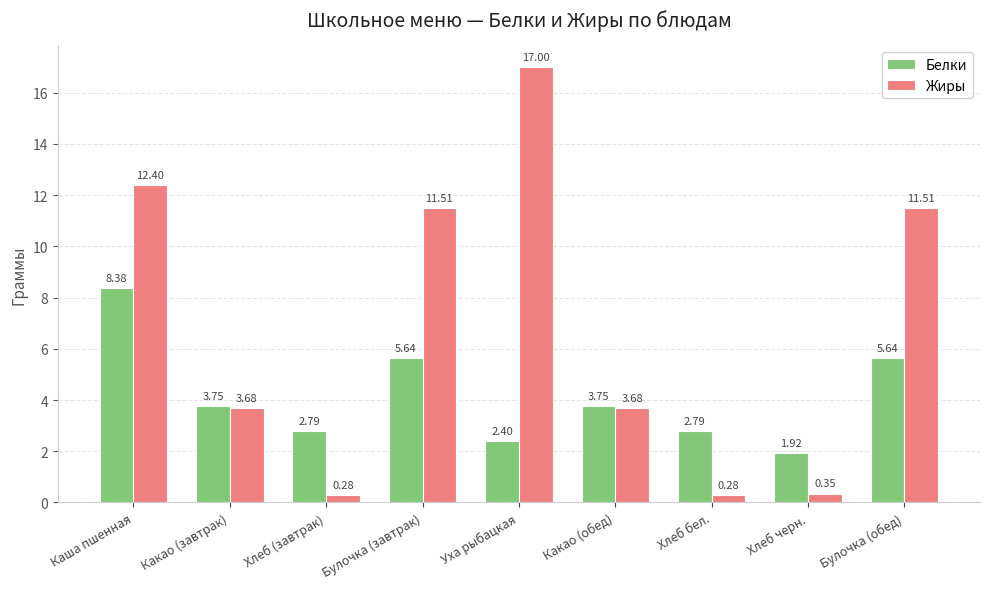

At which label does Белки first exceed 3?

Каша пшенная